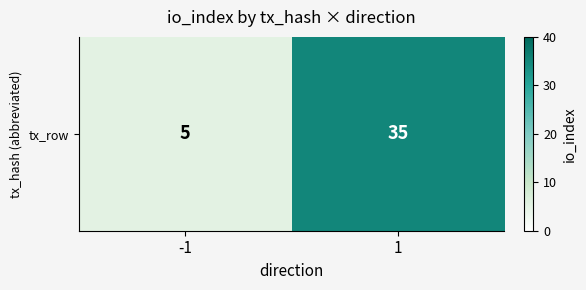

How many values are between 5 and 35?

2